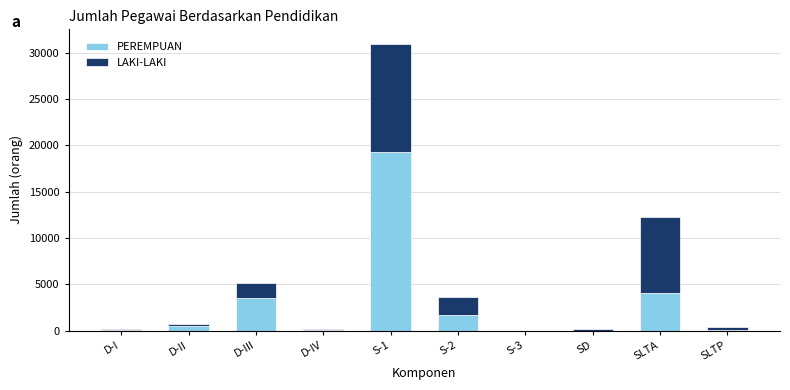

At which category is the sum across all series the highest?

S-1